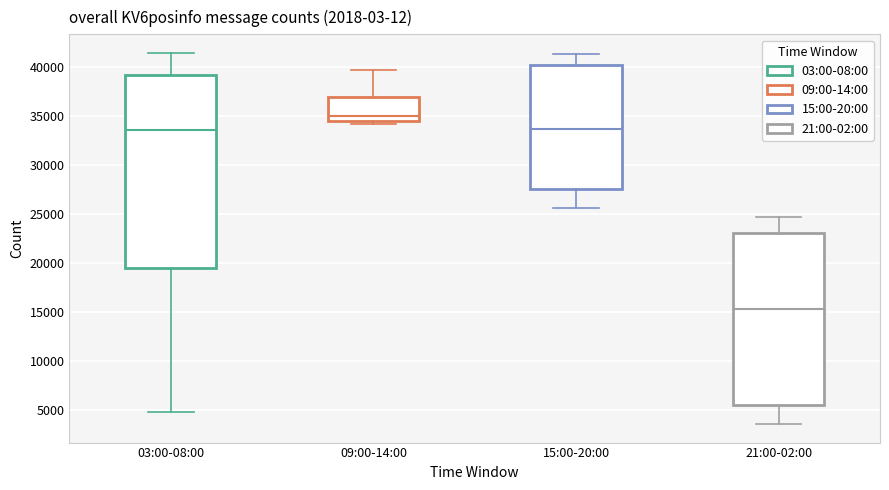

Reading left to right, transcribe this box plot: for each box, give where its median line is, the range the box spans, and where its two whiskers end, as read against the y-axis. The values are not printed on the chart, so give them approximately, as read against the axis.

03:00-08:00: median 33500, box 19500 to 39000, whiskers 5000 to 41500
09:00-14:00: median 35000, box 34500 to 37000, whiskers 34000 to 39500
15:00-20:00: median 33500, box 27500 to 40000, whiskers 25500 to 41500
21:00-02:00: median 15500, box 5500 to 23000, whiskers 3500 to 24500